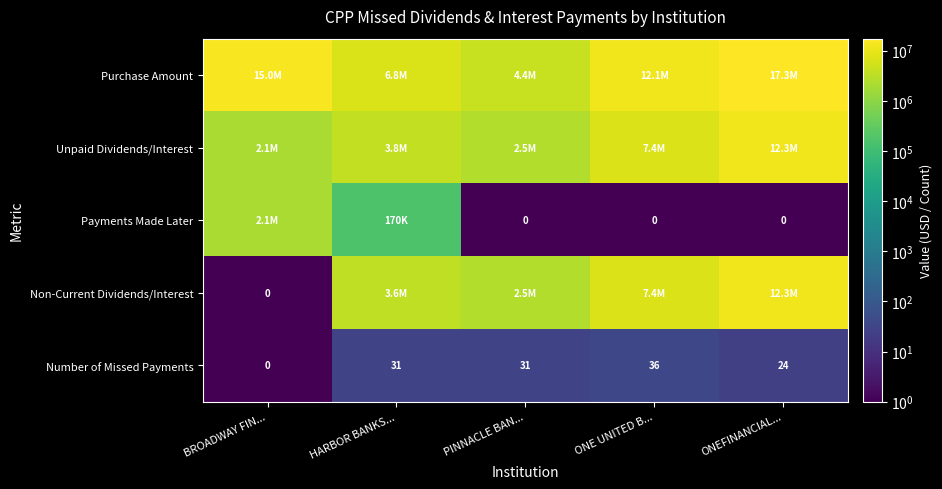

Between BROADWAY FIN... and ONE UNITED B..., which is larger?

BROADWAY FIN...